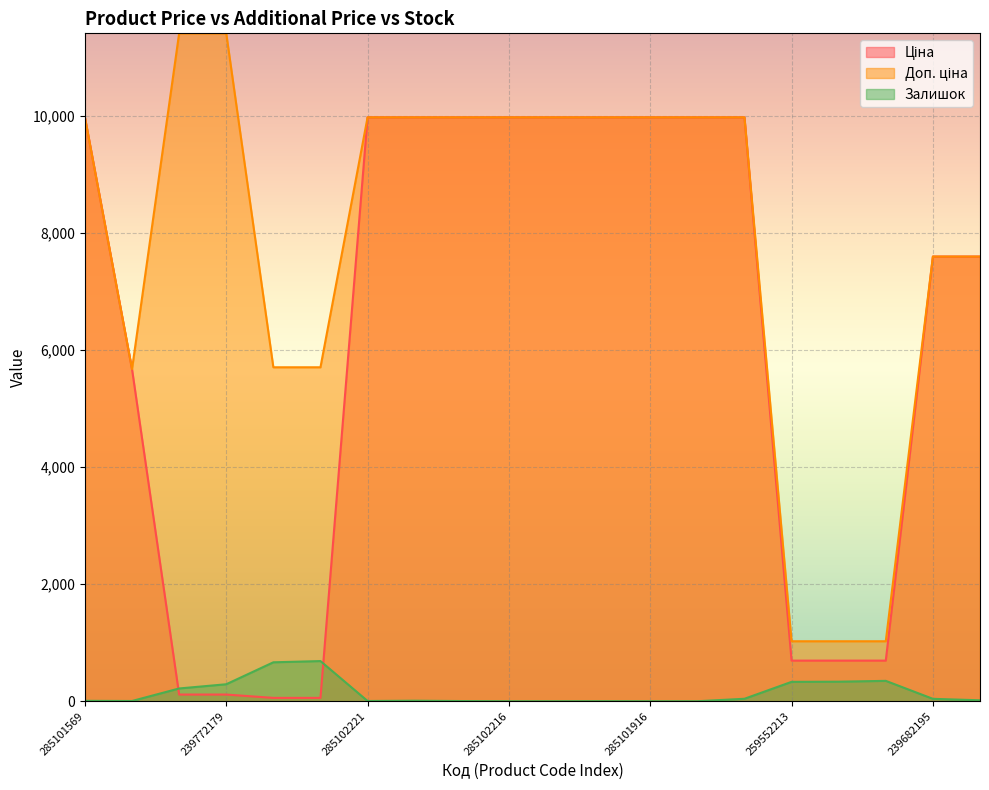

Does the chart display data point markers on the line(s)?

No